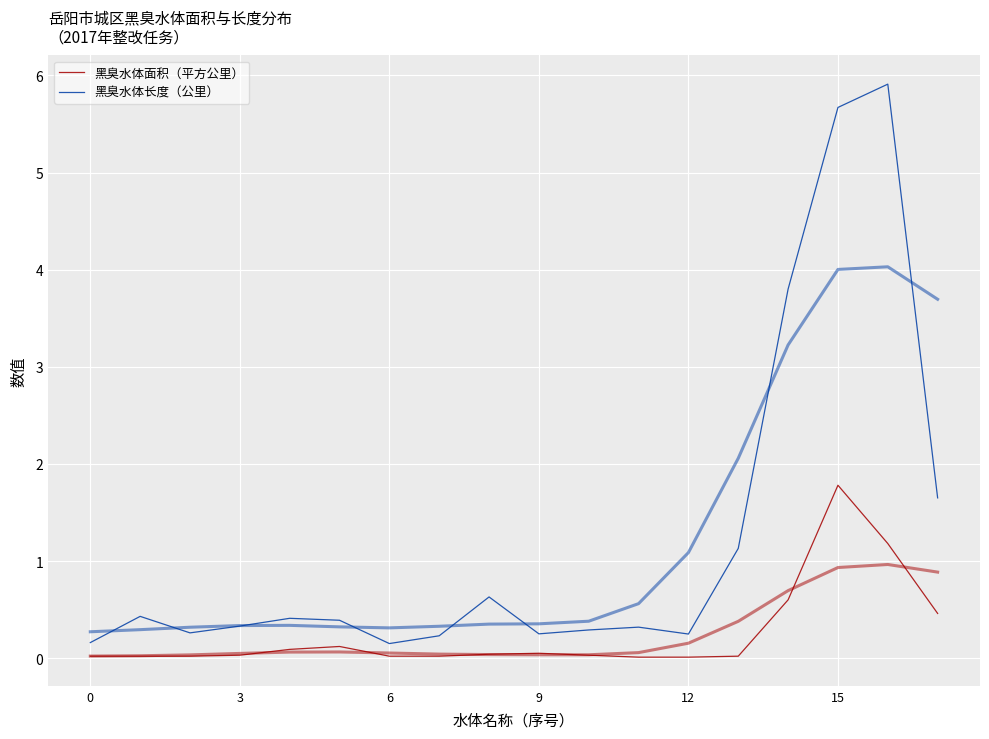

What is the total value across all series at 3?

0.4